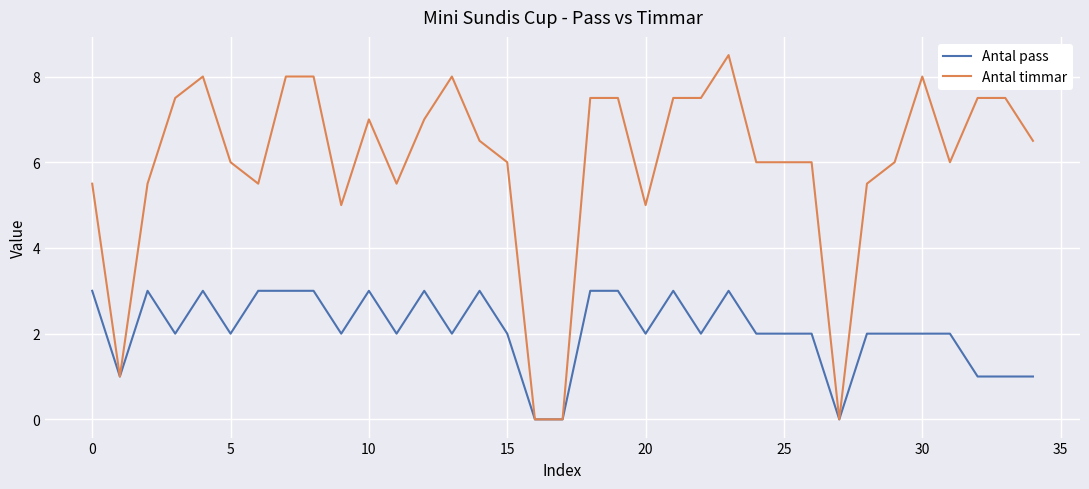

Which series has the largest total across all categories?

Antal timmar